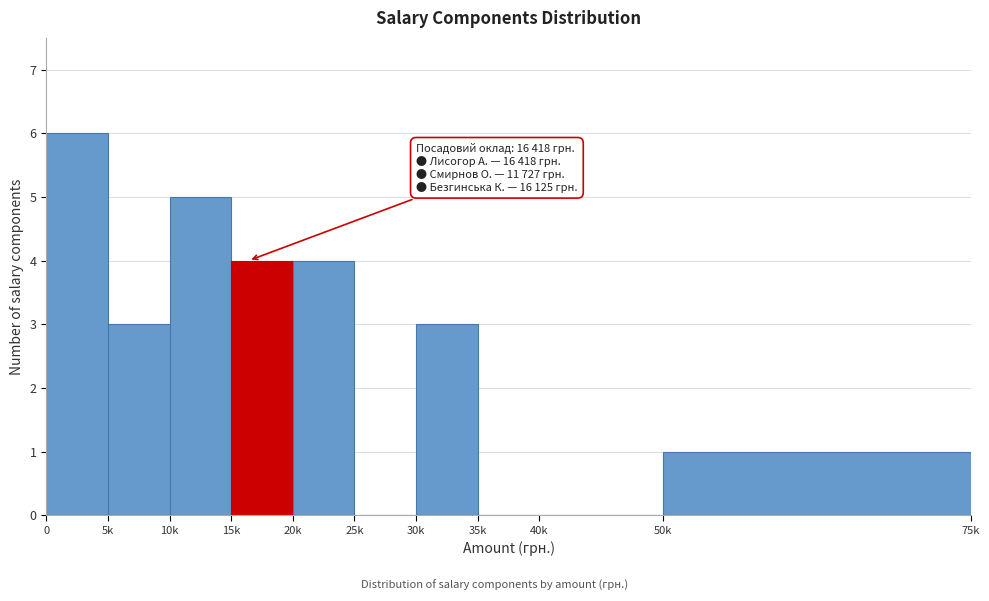

Reading right to left, what are all the values shown in this chart?

50k=1	40k=0	35k=0	30k=3	25k=0	20k=4	15k=4	10k=5	5k=3	0=6